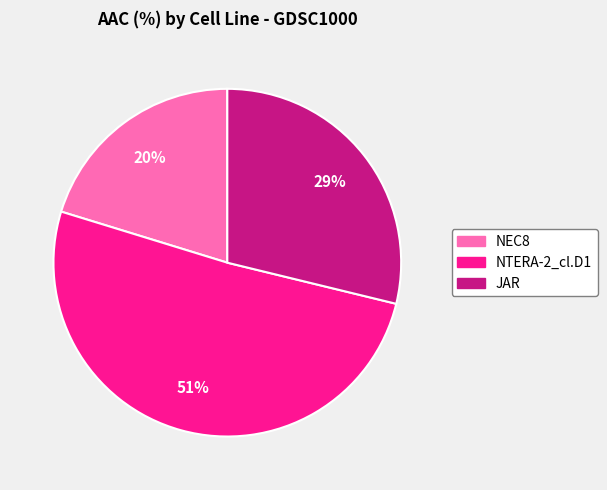

Does NTERA-2_cl.D1 represent more than half of the total?

Yes